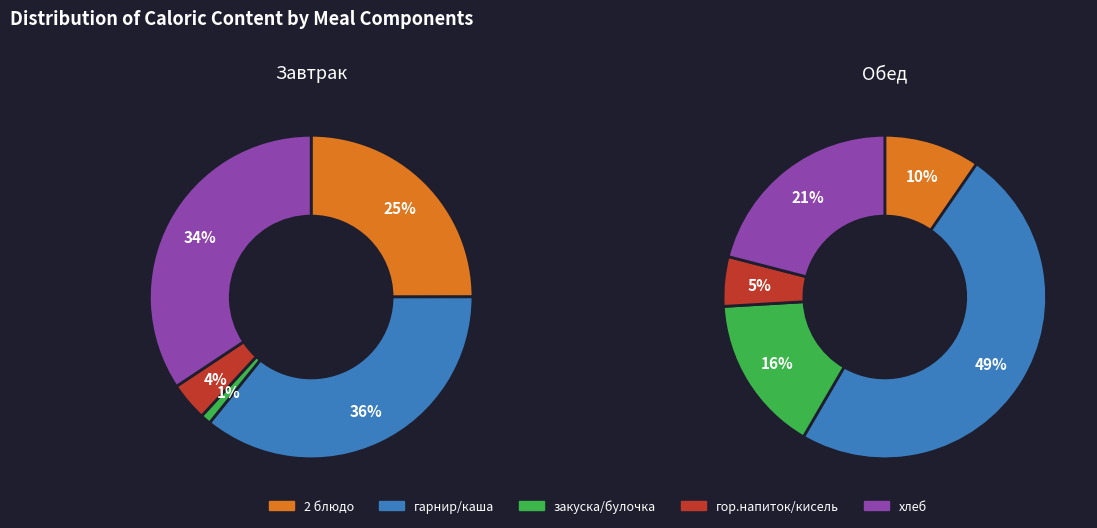

To the nearest percent, what is the average slice percentage?

20%